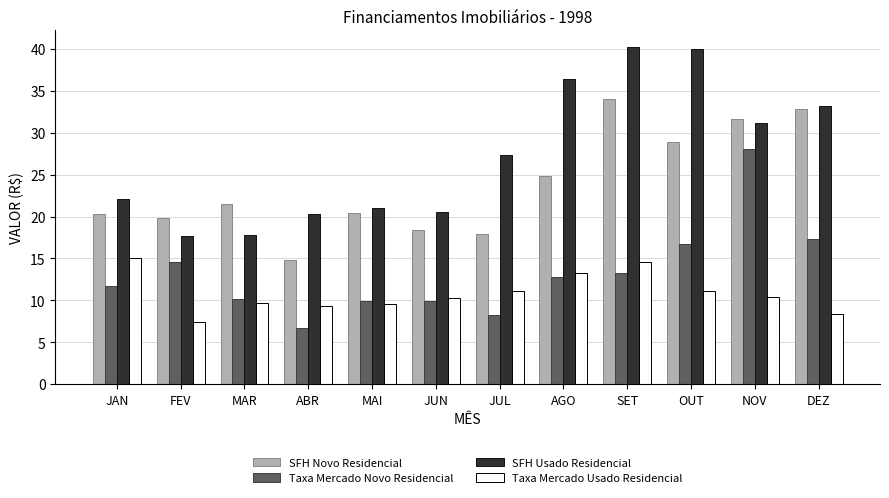

How many groups of bars are there?

12